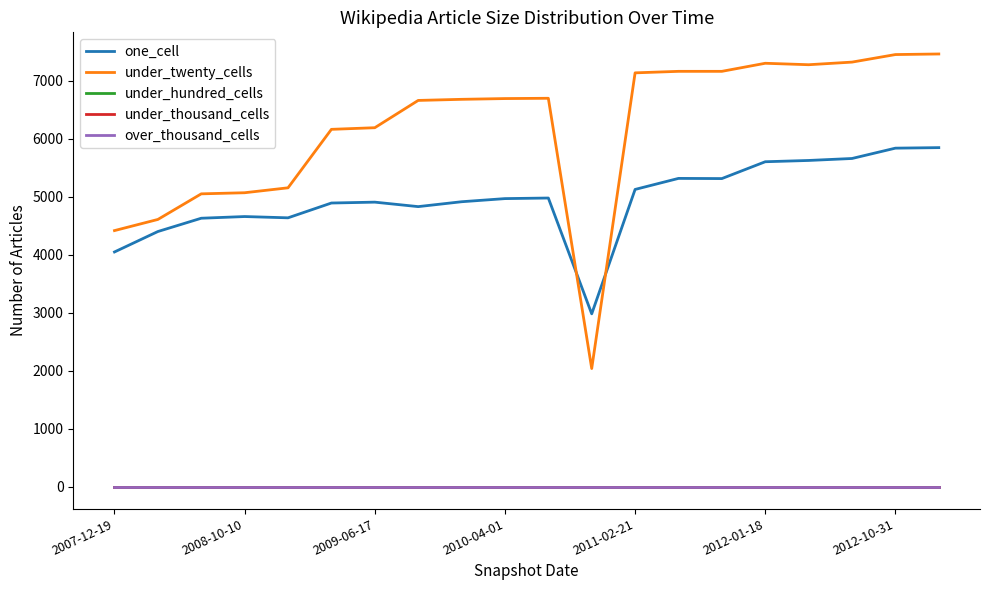

Is this an area chart (filled region under the line)?

No